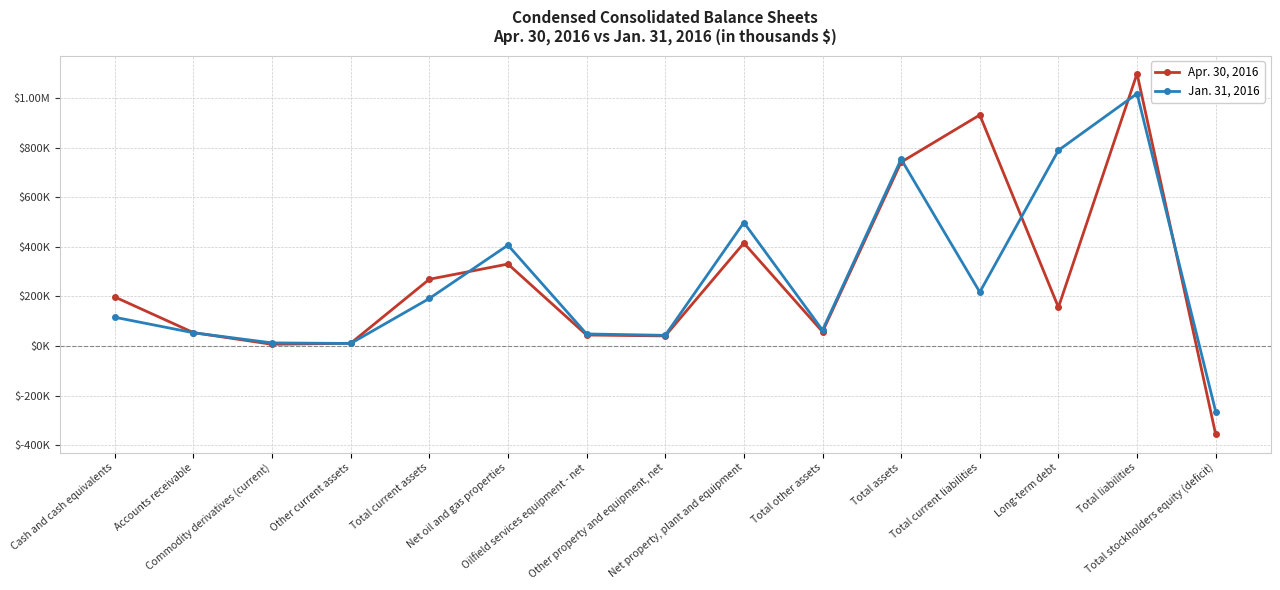

At which category does Jan. 31, 2016 reach its first local peak?

Net oil and gas properties